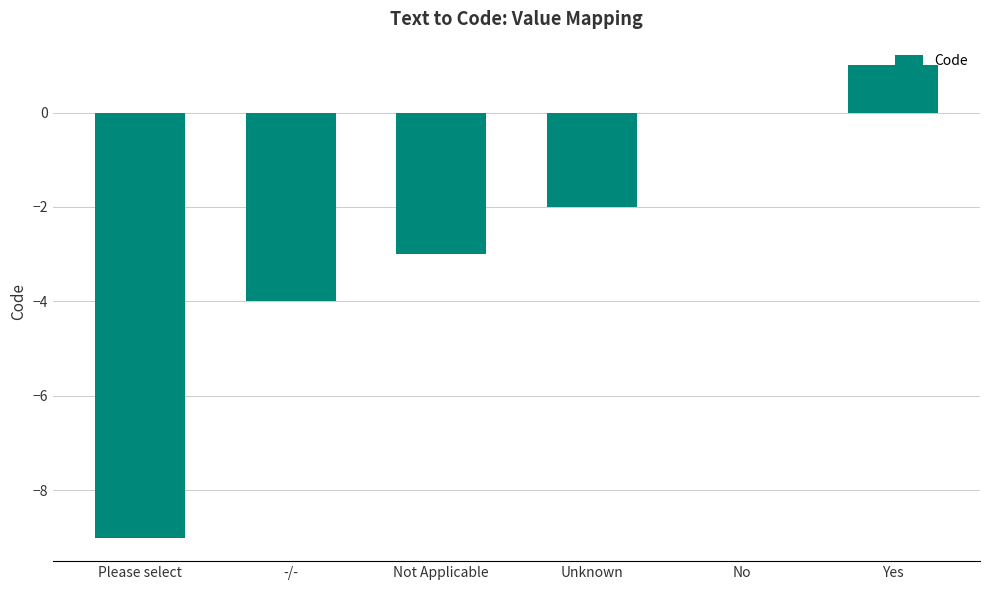

True or false: the data shows 2 at Yes.

False